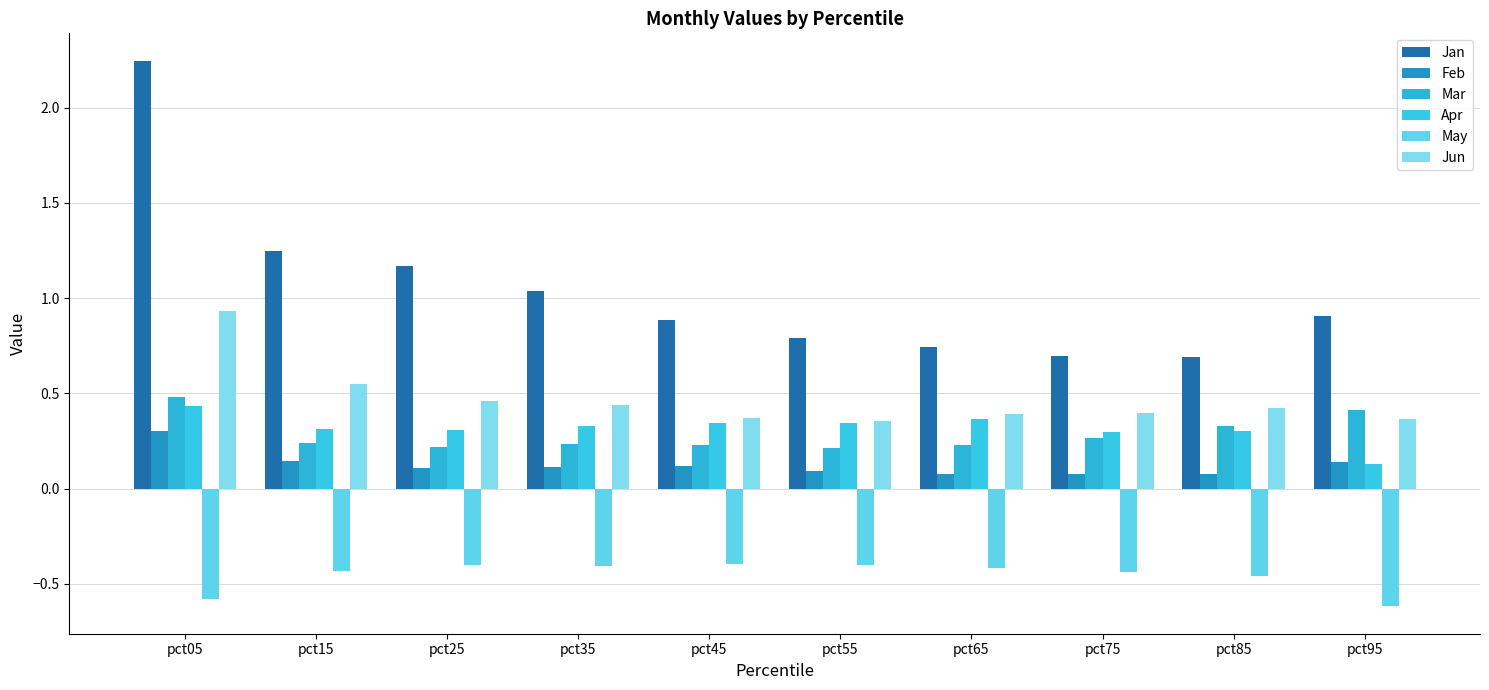

What is the average value of the Jun series?

0.5